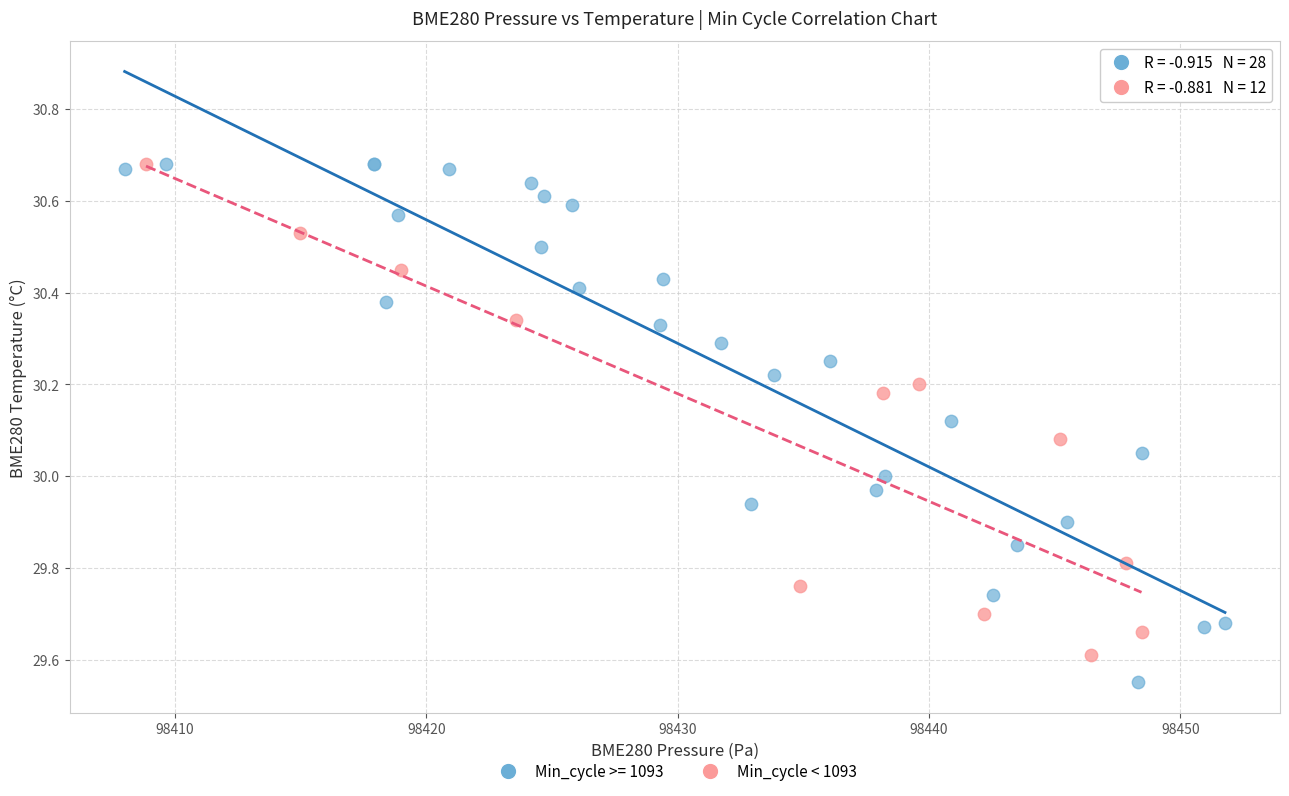

Which series has the largest Y range (max minus min)?

Min_cycle >= 1093